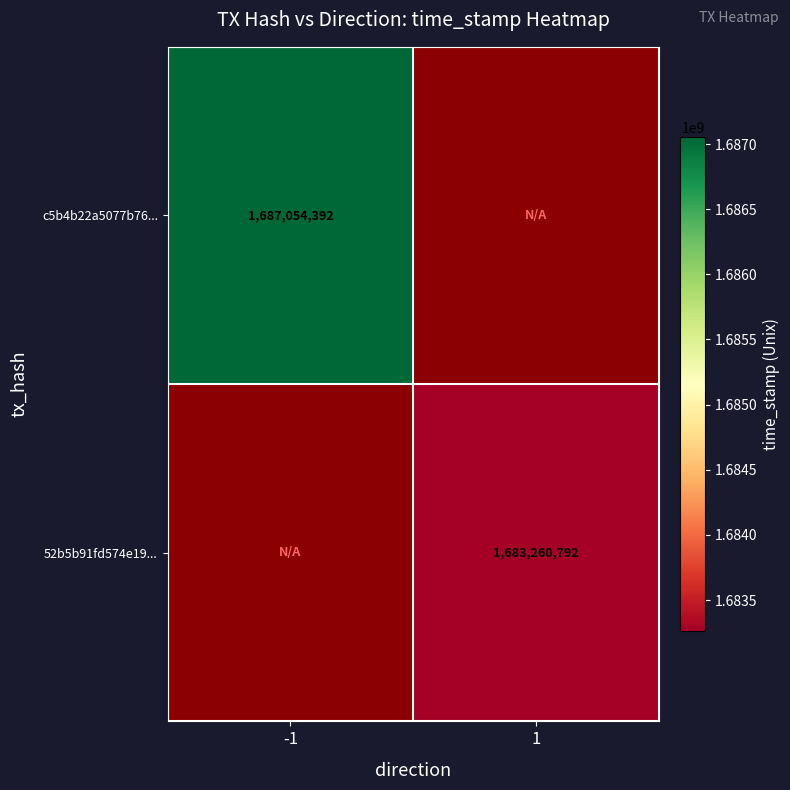

What is the maximum value shown in the chart?

1687054392.0